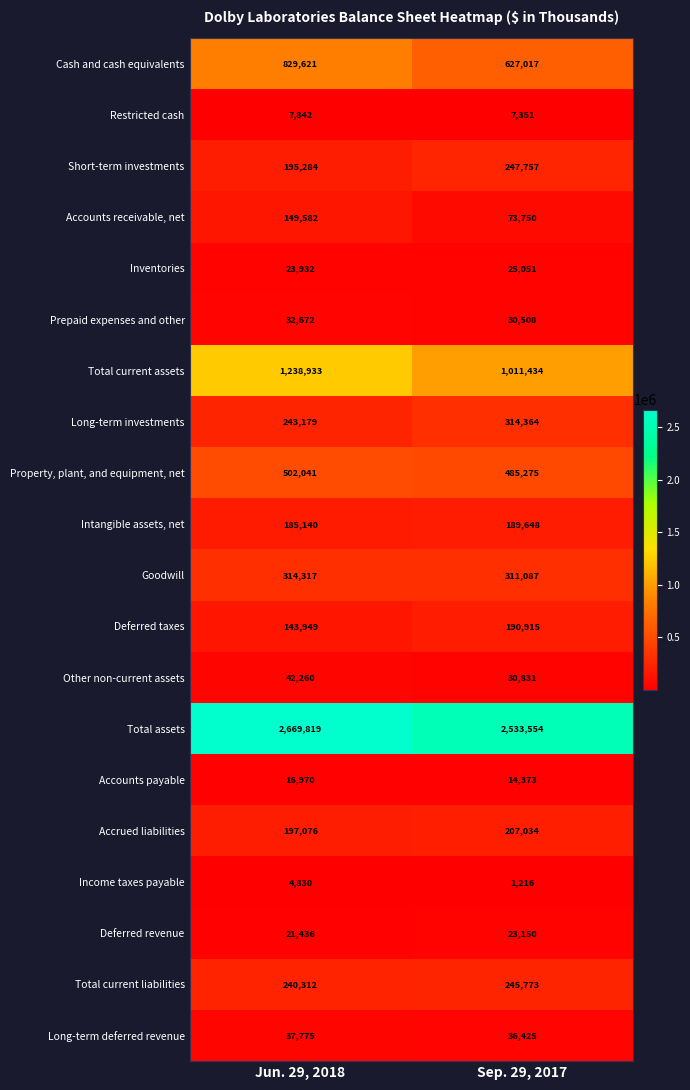

What is the sum of all Inventories values?

48983